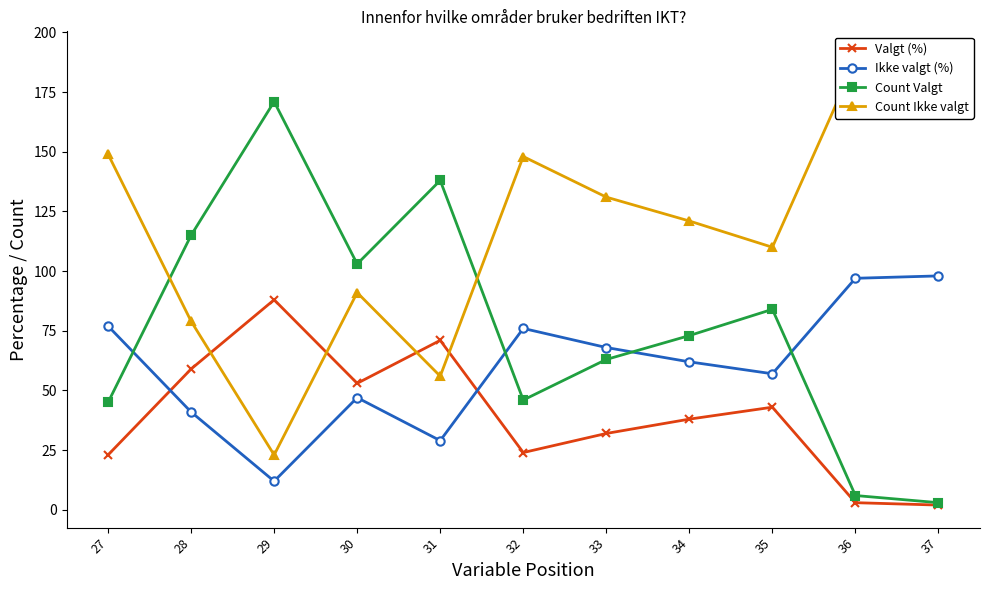

True or false: Valgt (%) and Count Valgt intersect in this chart.

False